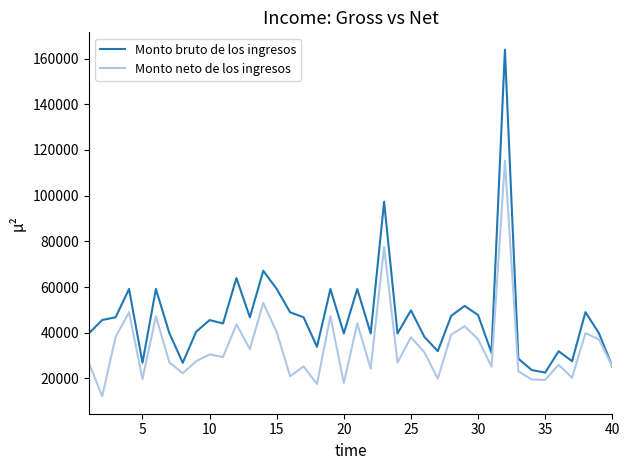

What is the maximum value for Monto bruto de los ingresos?

163916.4